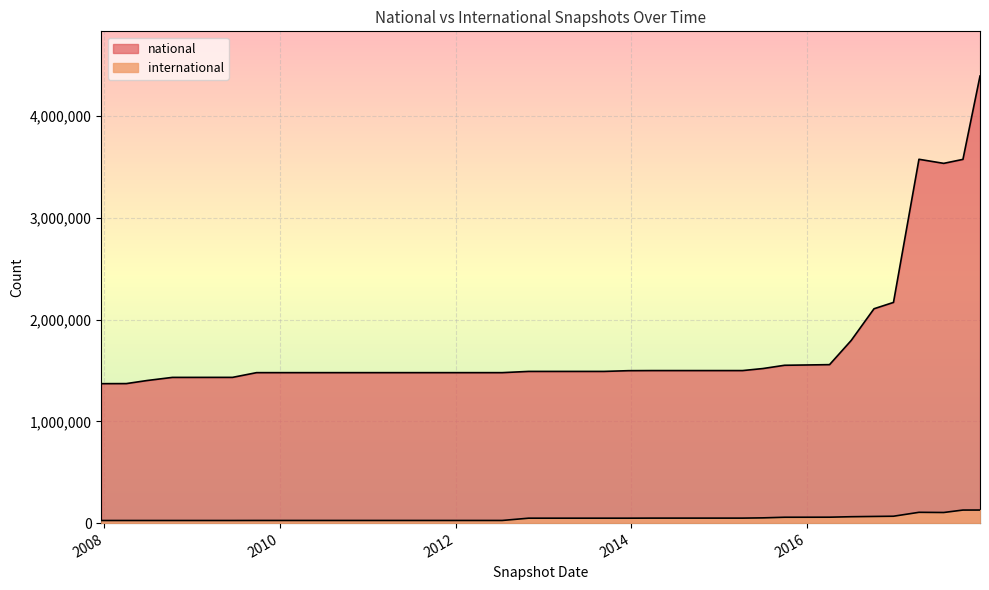

True or false: international and national cross at least once.

False